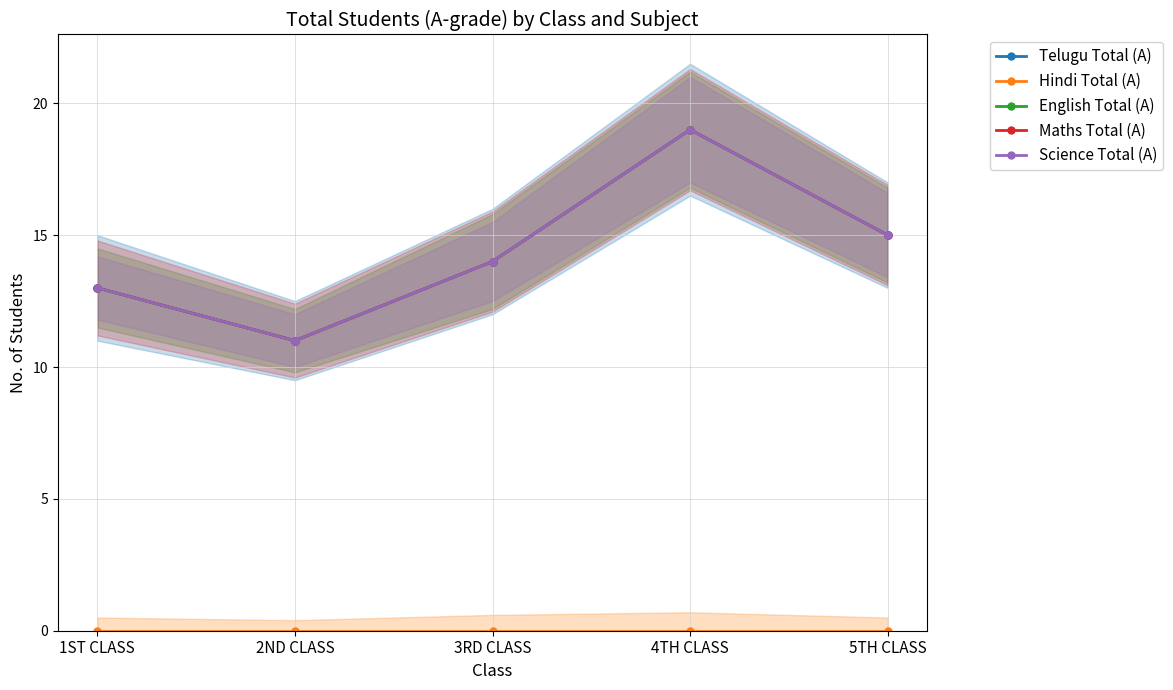

True or false: English Total (A) and Science Total (A) intersect in this chart.

False